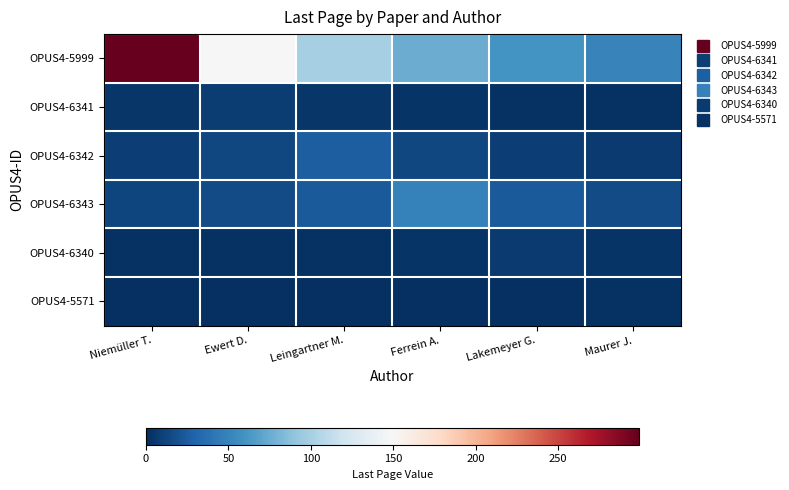

Reading right to left, transcribe all the data shown in this chart.

OPUS4-5999: Maurer J.=49.8	Lakemeyer G.=59.8	Ferrein A.=74.8	Leingartner M.=99.7	Ewert D.=149.5	Niemüller T.=299.0
OPUS4-6341: Maurer J.=1.6	Lakemeyer G.=2.0	Ferrein A.=2.7	Leingartner M.=4.0	Ewert D.=8.0	Niemüller T.=4.0
OPUS4-6342: Maurer J.=6.5	Lakemeyer G.=8.7	Ferrein A.=13.0	Leingartner M.=26.0	Ewert D.=13.0	Niemüller T.=8.7
OPUS4-6343: Maurer J.=16.0	Lakemeyer G.=24.0	Ferrein A.=48.0	Leingartner M.=24.0	Ewert D.=16.0	Niemüller T.=12.0
OPUS4-6340: Maurer J.=3.5	Lakemeyer G.=7.0	Ferrein A.=3.5	Leingartner M.=2.3	Ewert D.=1.8	Niemüller T.=1.4
OPUS4-5571: Maurer J.=2.0	Lakemeyer G.=1.0	Ferrein A.=0.7	Leingartner M.=0.5	Ewert D.=0.4	Niemüller T.=0.3